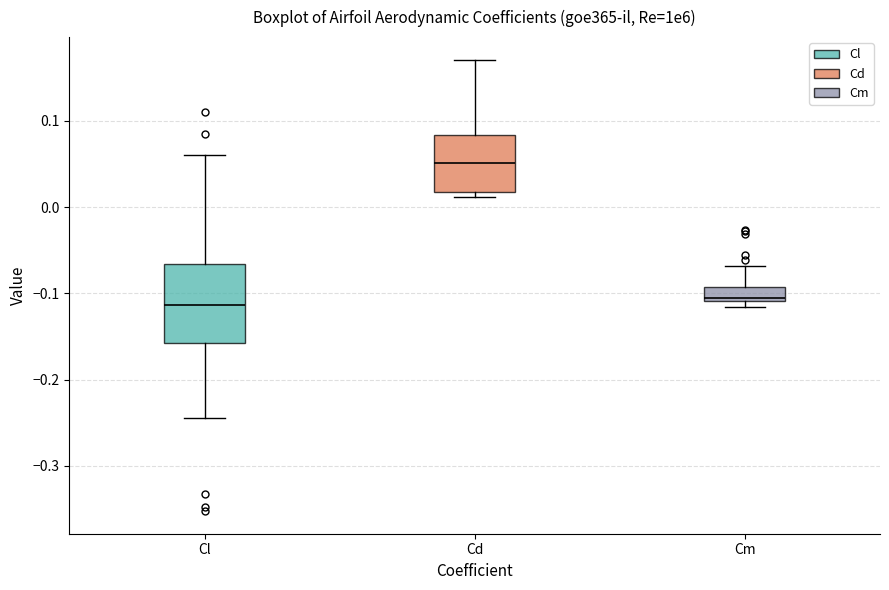

Reading left to right, transcribe this box plot: for each box, give where its median line is, the range the box spans, and where its two whiskers end, as read against the y-axis. The values are not printed on the chart, so give them approximately, as read against the axis.

Cl: median -0.11, box -0.16 to -0.07, whiskers -0.24 to 0.06
Cd: median 0.05, box 0.02 to 0.08, whiskers 0.01 to 0.17
Cm: median -0.11, box -0.11 to -0.09, whiskers -0.12 to -0.07